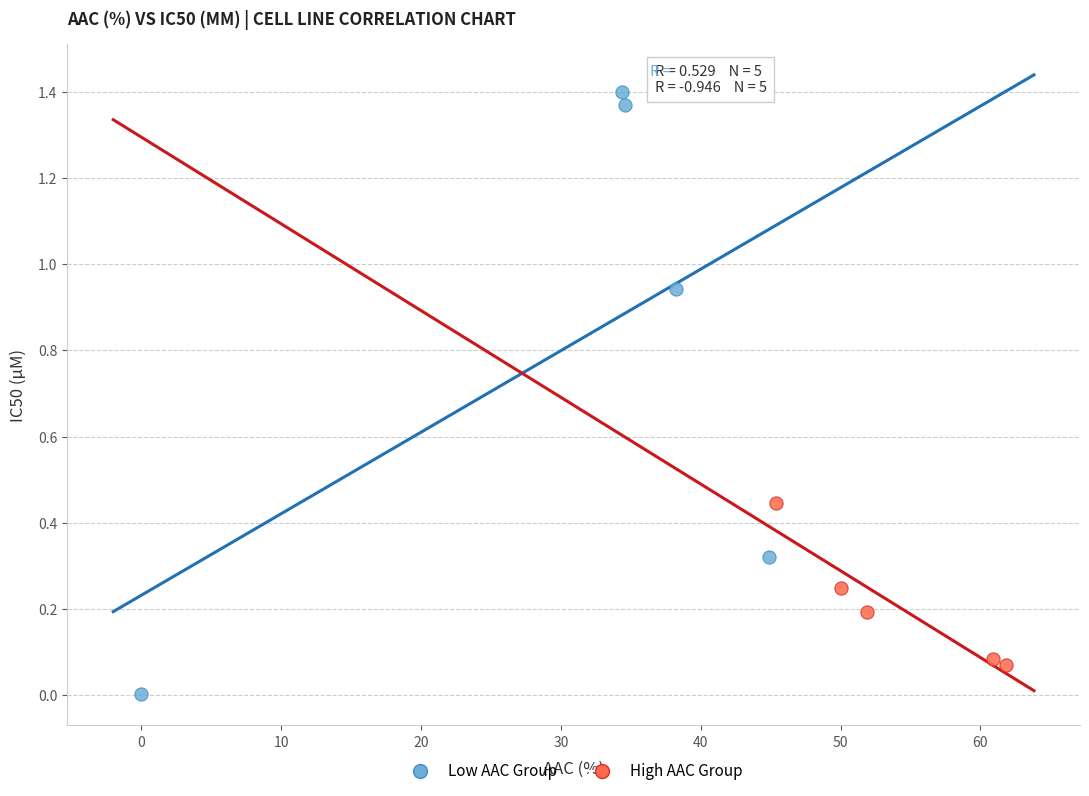

Which series has the largest Y range (max minus min)?

Low AAC Group